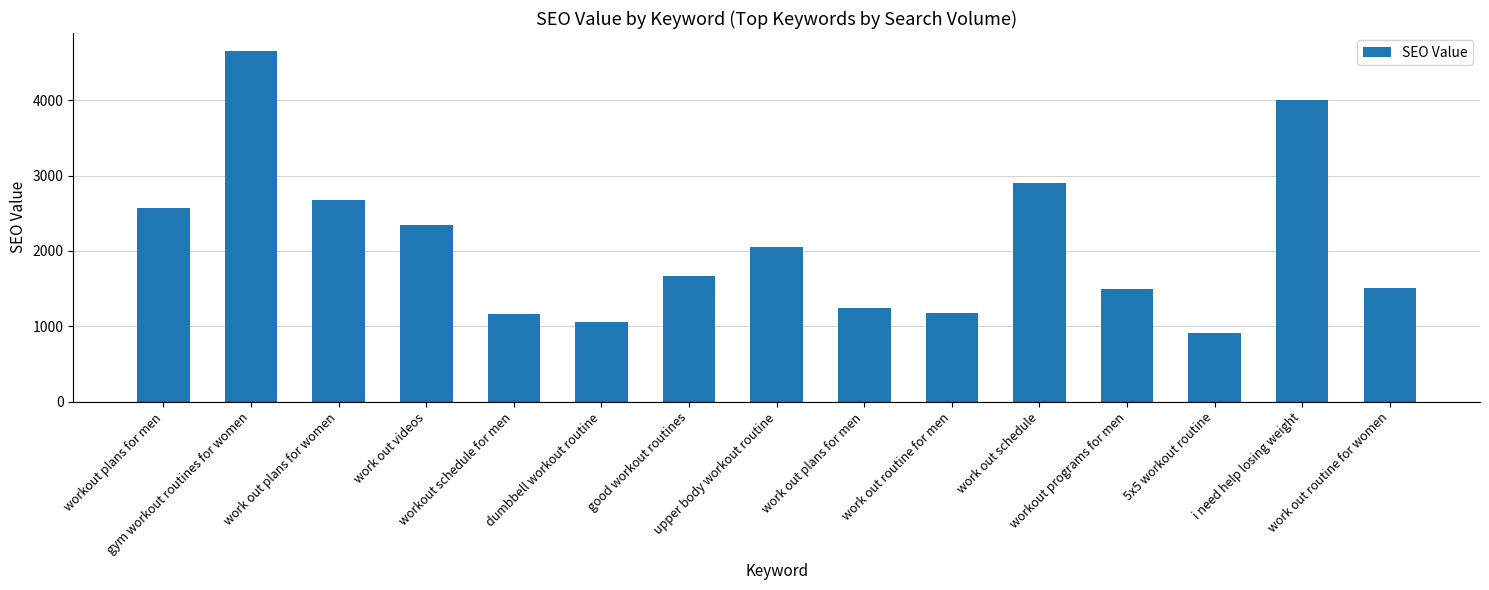

What is the minimum value shown in the chart?

911.8